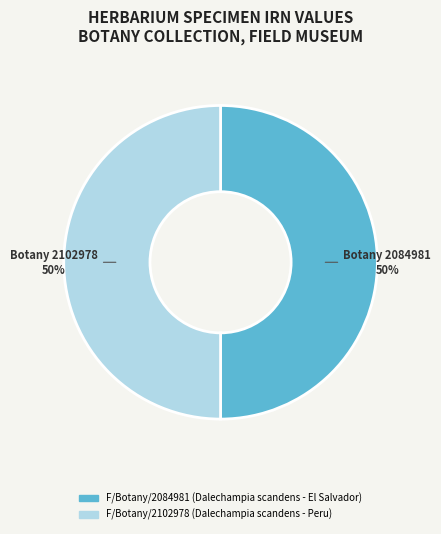

Is the sum of F/Botany/2084981 (Dalechampia scandens - El Salvador) and F/Botany/2102978 (Dalechampia scandens - Peru) greater than half?

Yes